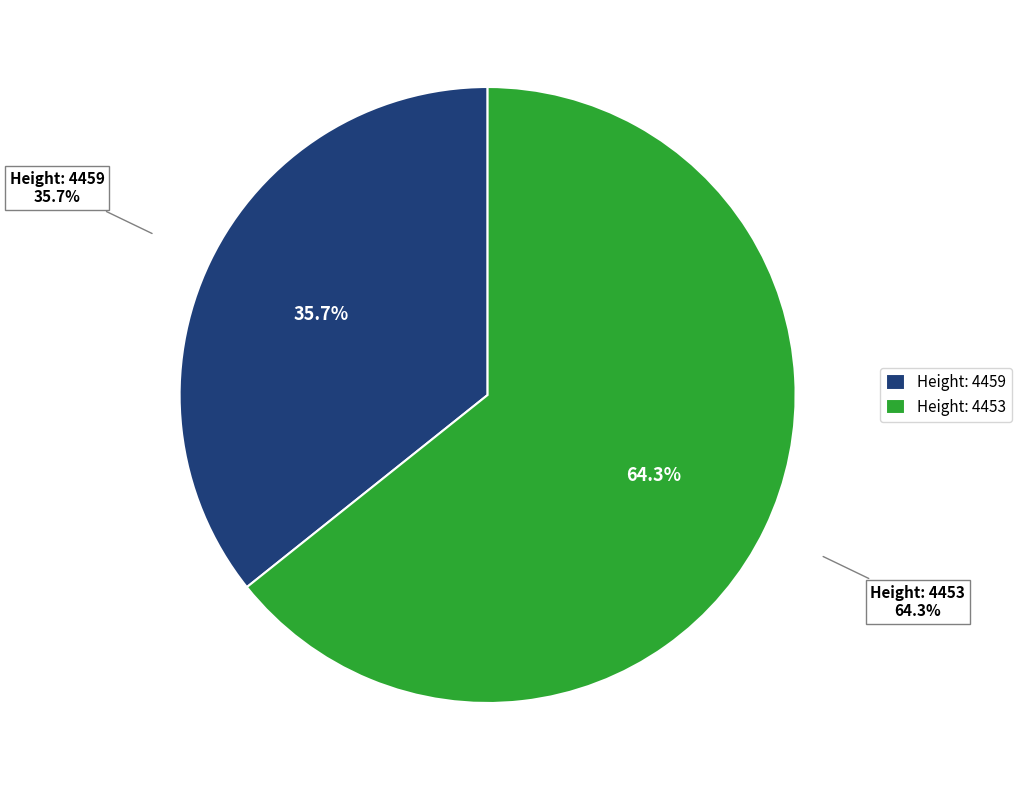

Combined, do 4453 and 4459 account for over 50%?

Yes